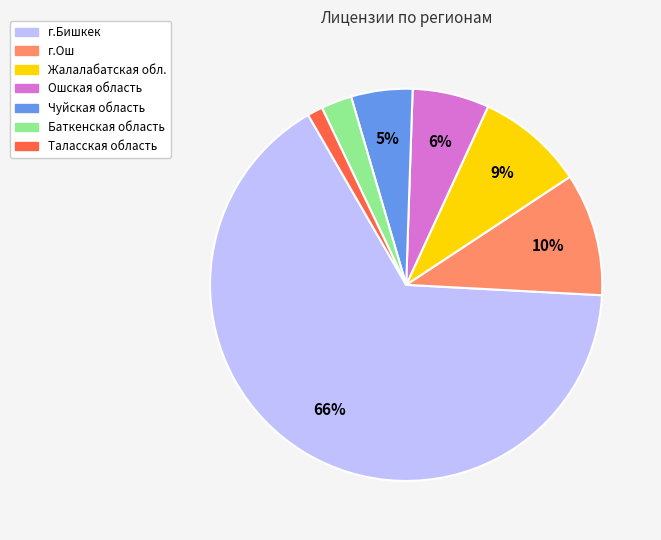

To the nearest percent, what is the difference between the largest and smallest slice percentages?

65%